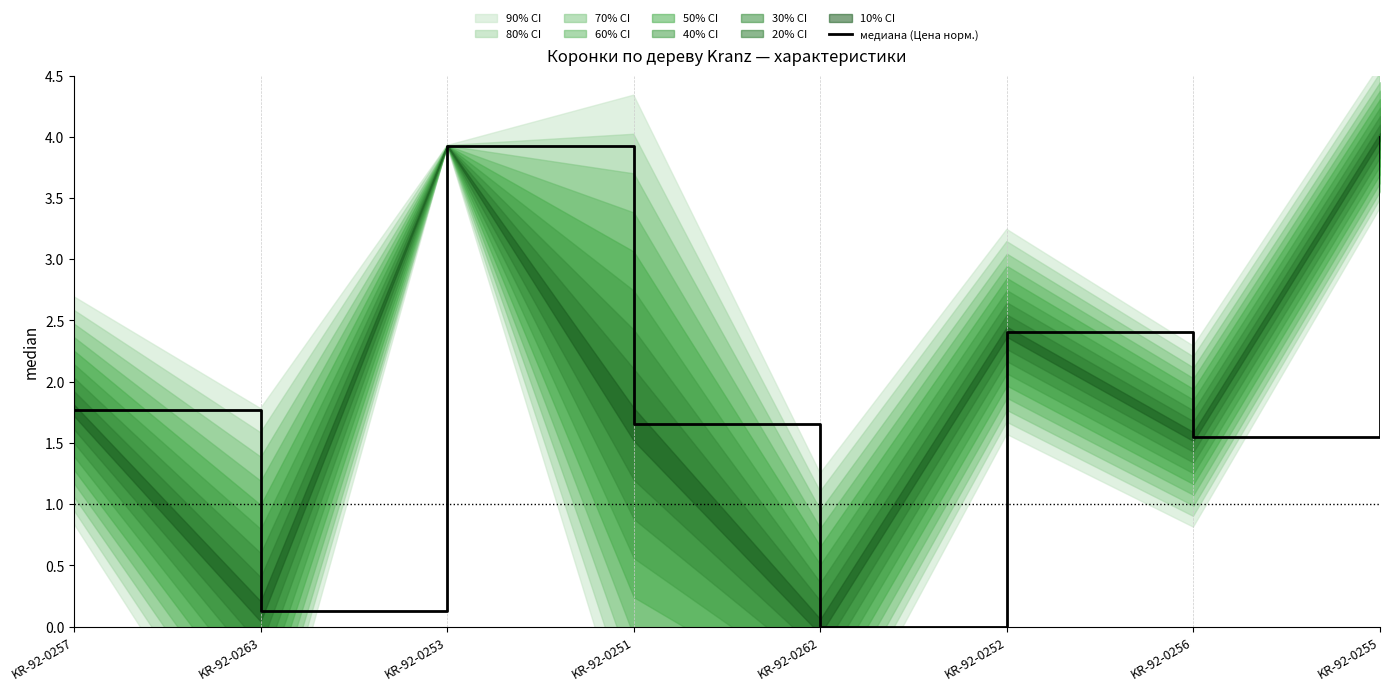

True or false: the data shows 2.5 at KR-92-0255.

False